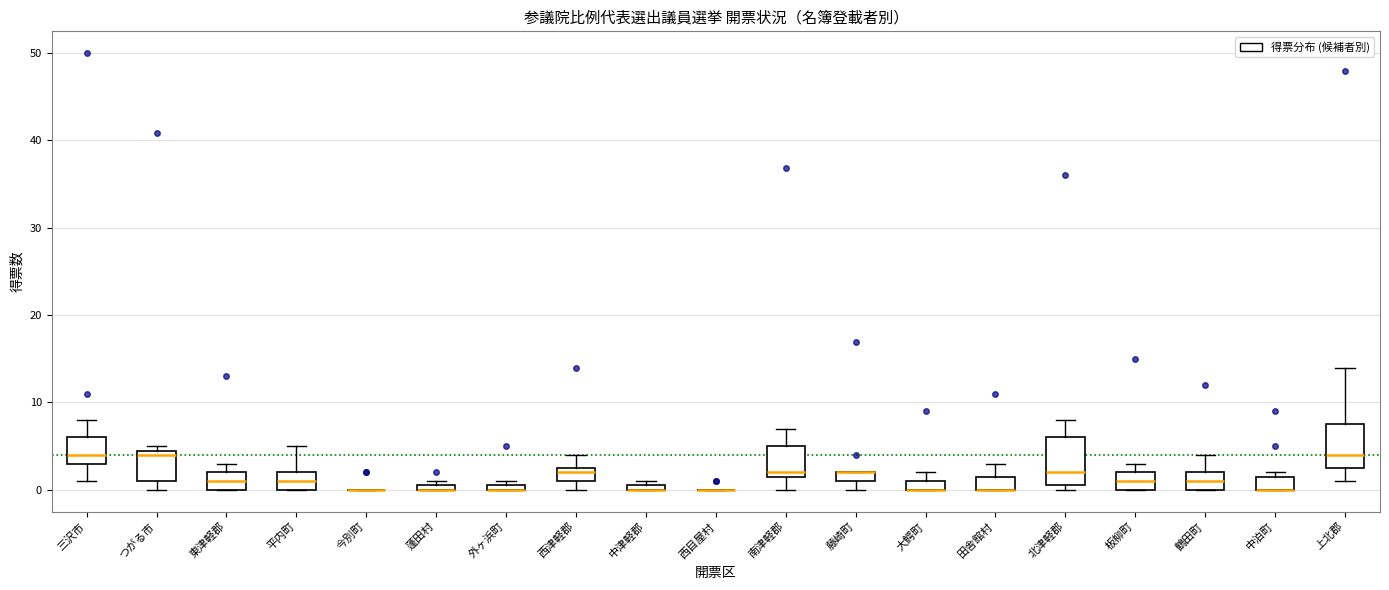

Where is the lower edge of the box for 上北郡 on the y-axis? The values are not printed on the chart, so give them approximately, as read against the axis.

3